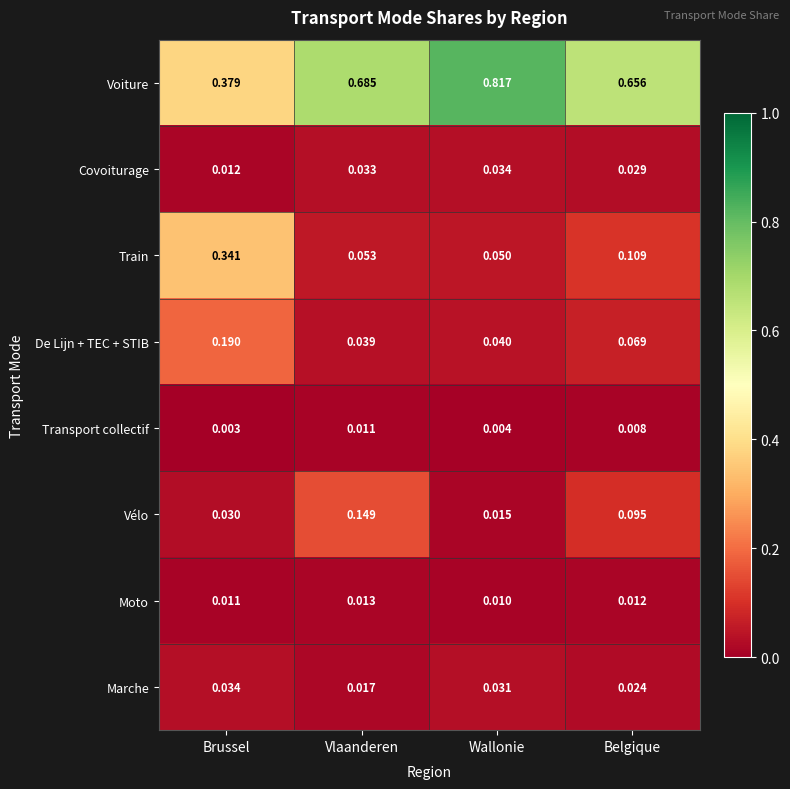

What is the total value across all series at Wallonie?

1.0